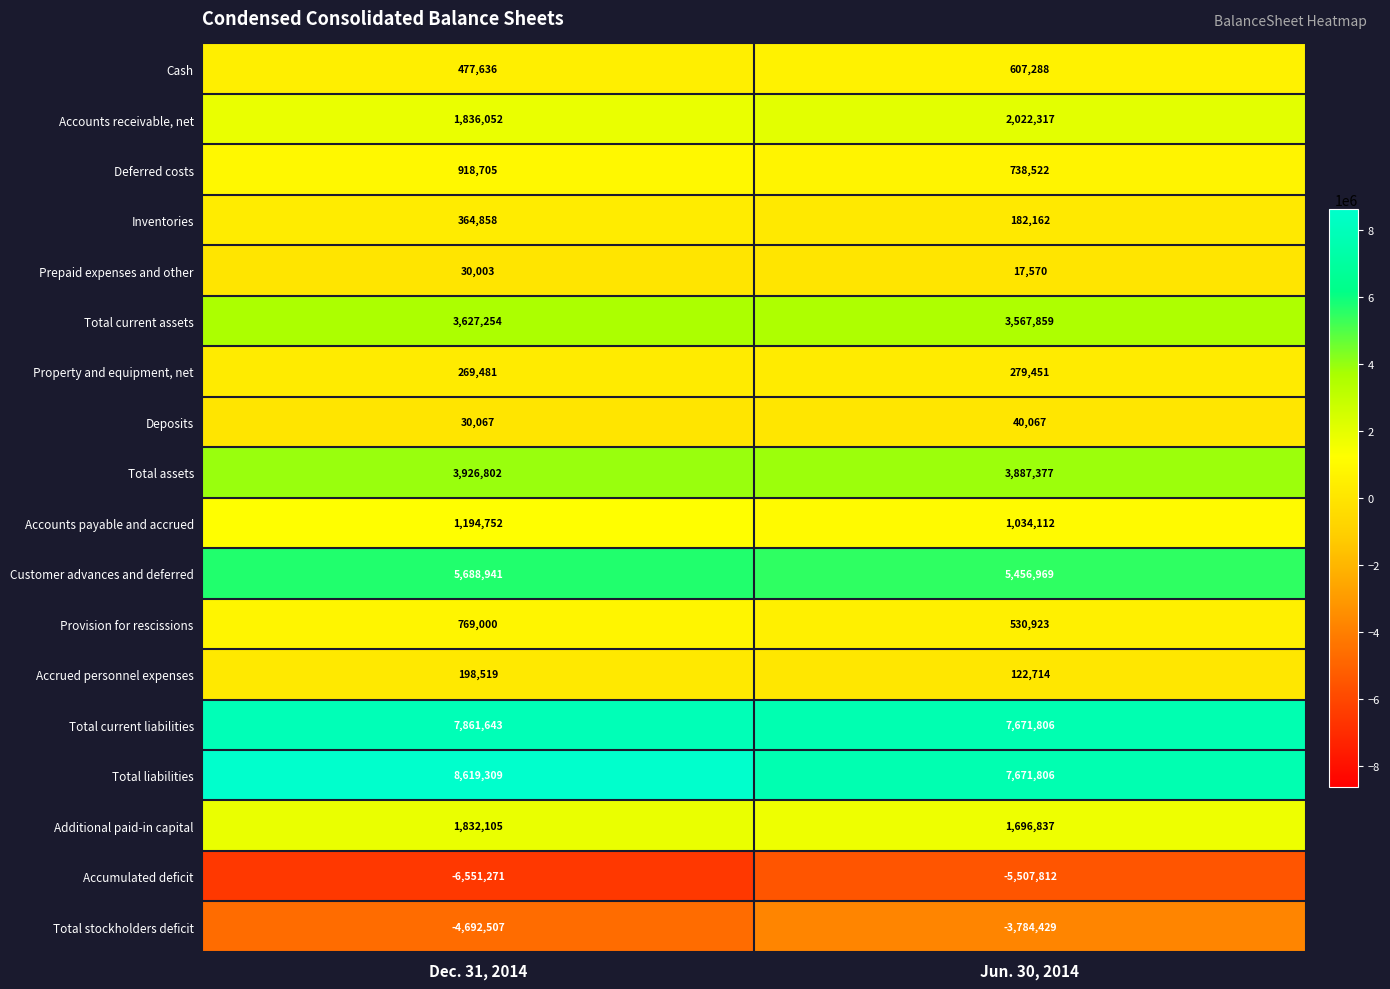

What is the approximate value of Accounts payable and accrued at Dec. 31, 2014, to the nearest 50?

1194750